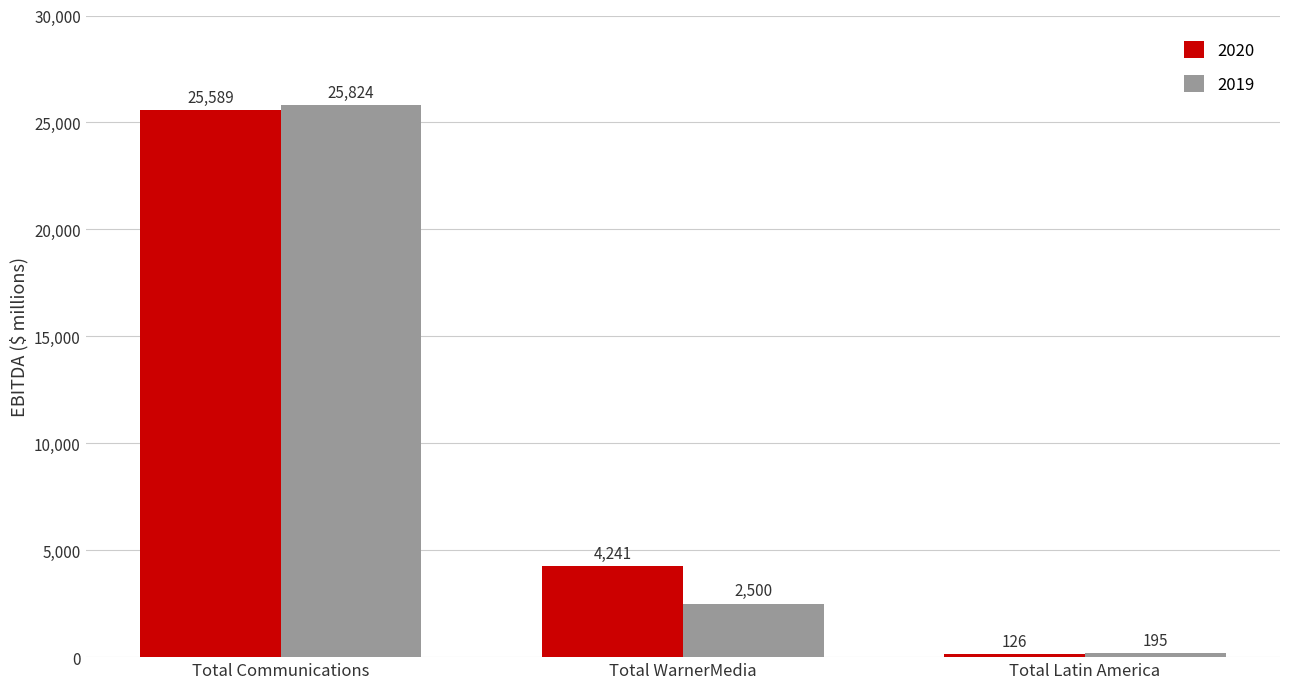

The 2019 series shows 2500 at Total WarnerMedia. True or false?

True